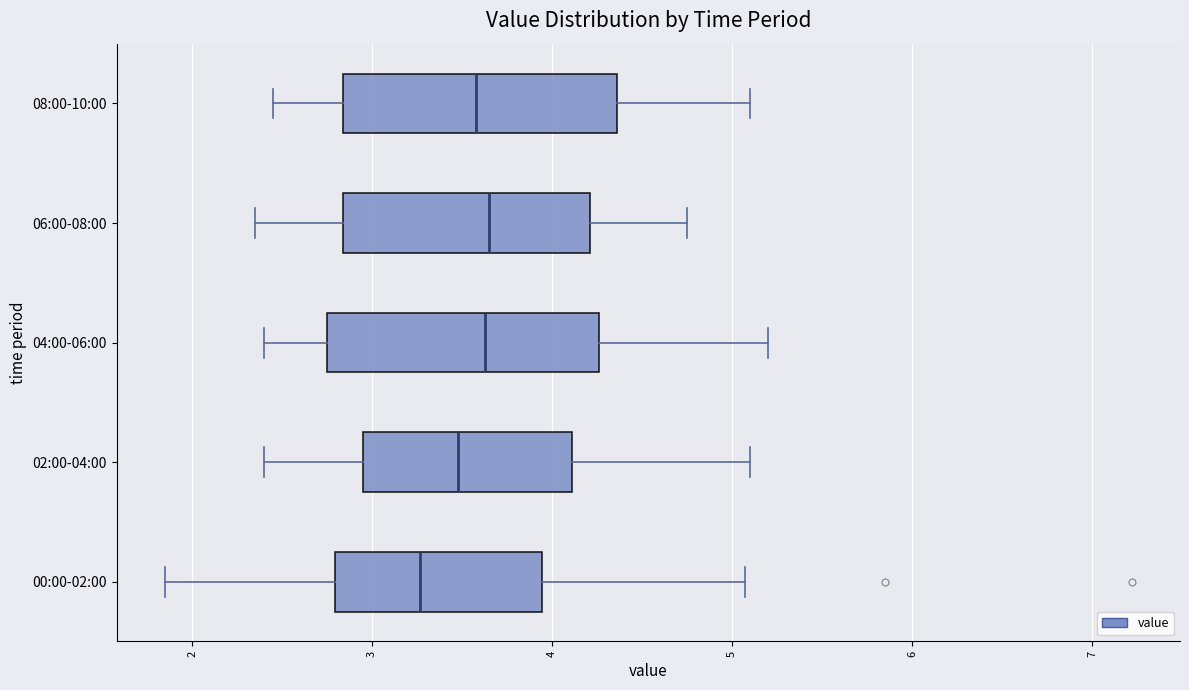

Reading bottom to top, transcribe this box plot: for each box, give where its median line is, the range the box spans, and where its two whiskers end, as read against the x-axis. The values are not printed on the chart, so give them approximately, as read against the axis.

00:00-02:00: median 3.3, box 2.8 to 3.9, whiskers 1.9 to 5.1
02:00-04:00: median 3.5, box 3.0 to 4.1, whiskers 2.4 to 5.1
04:00-06:00: median 3.6, box 2.8 to 4.3, whiskers 2.4 to 5.2
06:00-08:00: median 3.7, box 2.8 to 4.2, whiskers 2.4 to 4.8
08:00-10:00: median 3.6, box 2.8 to 4.4, whiskers 2.5 to 5.1